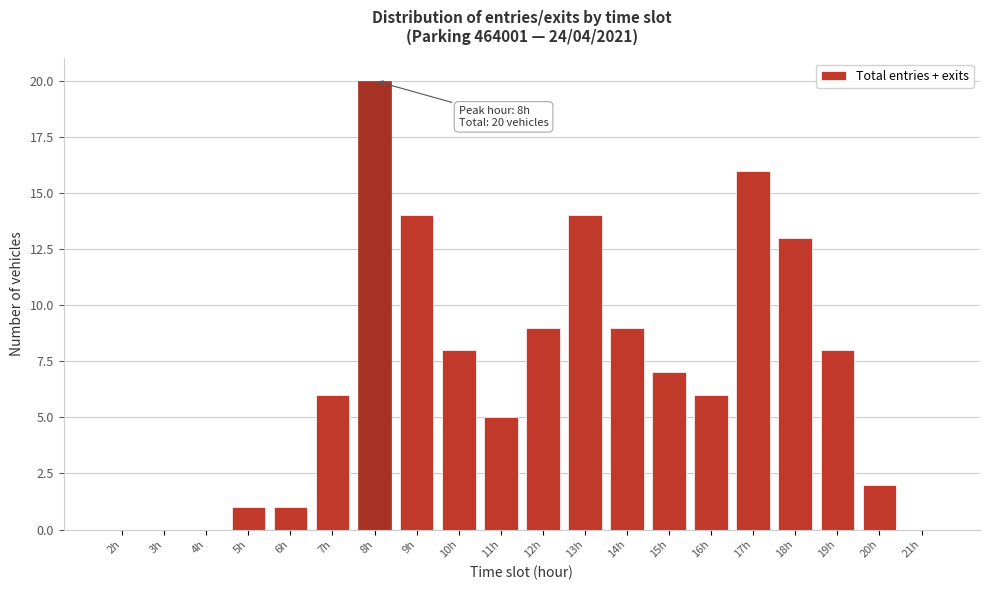

Reading left to right, extract all data points from this chart.

2h=0	3h=0	4h=0	5h=1	6h=1	7h=6	8h=20	9h=14	10h=8	11h=5	12h=9	13h=14	14h=9	15h=7	16h=6	17h=16	18h=13	19h=8	20h=2	21h=0